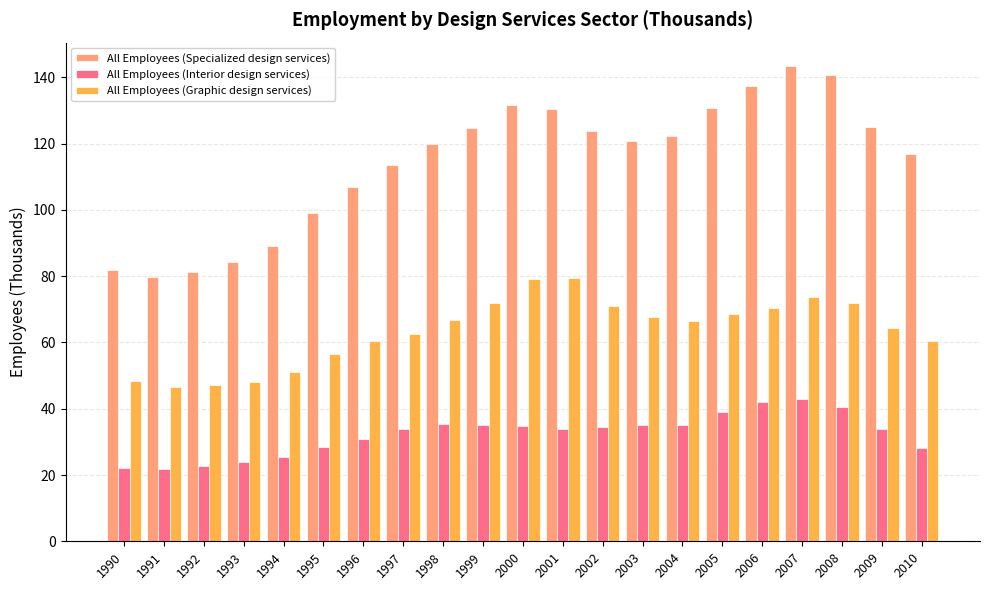

What is the approximate value of All Employees (Interior design services) at 1993?

23.9